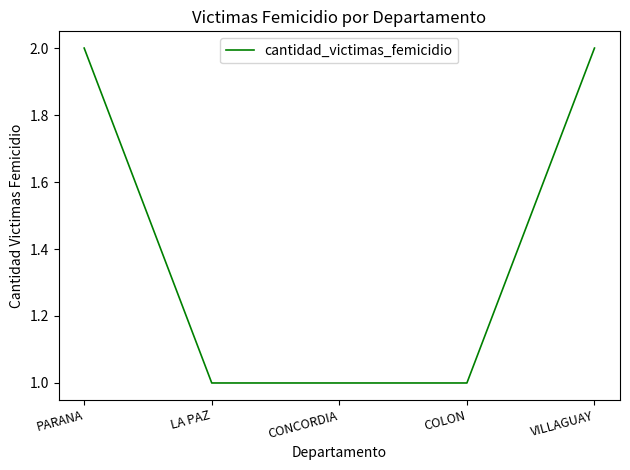

How many lines are shown in the chart?

1